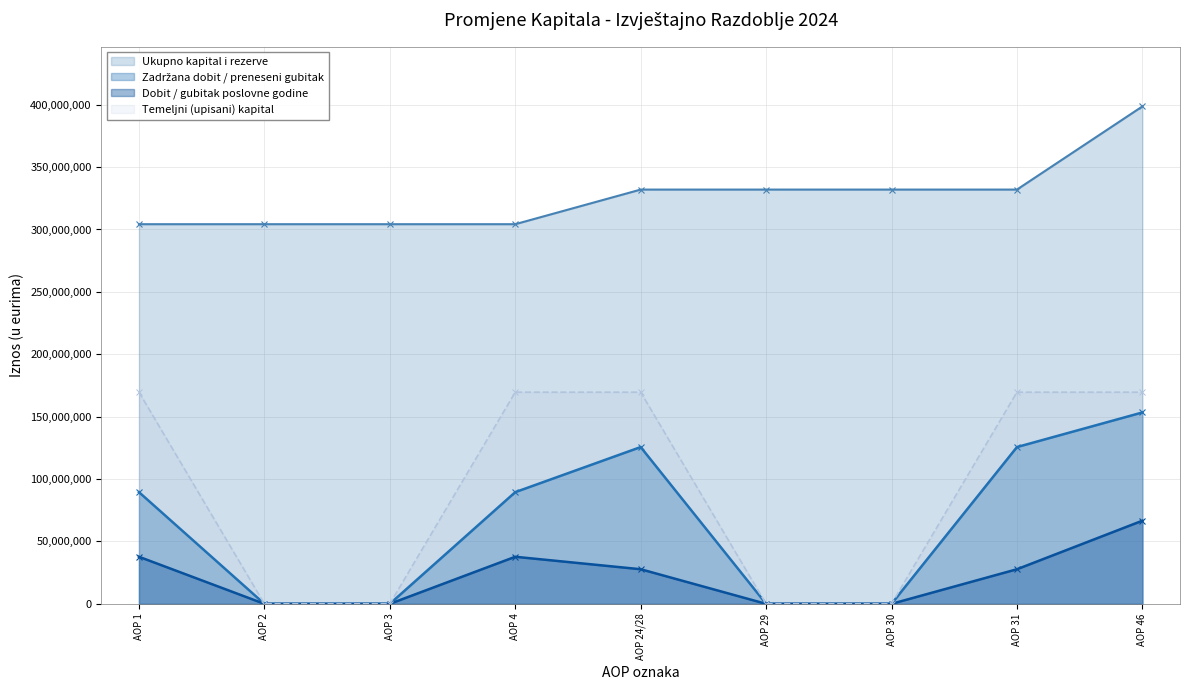

How many data points does each series have?

9